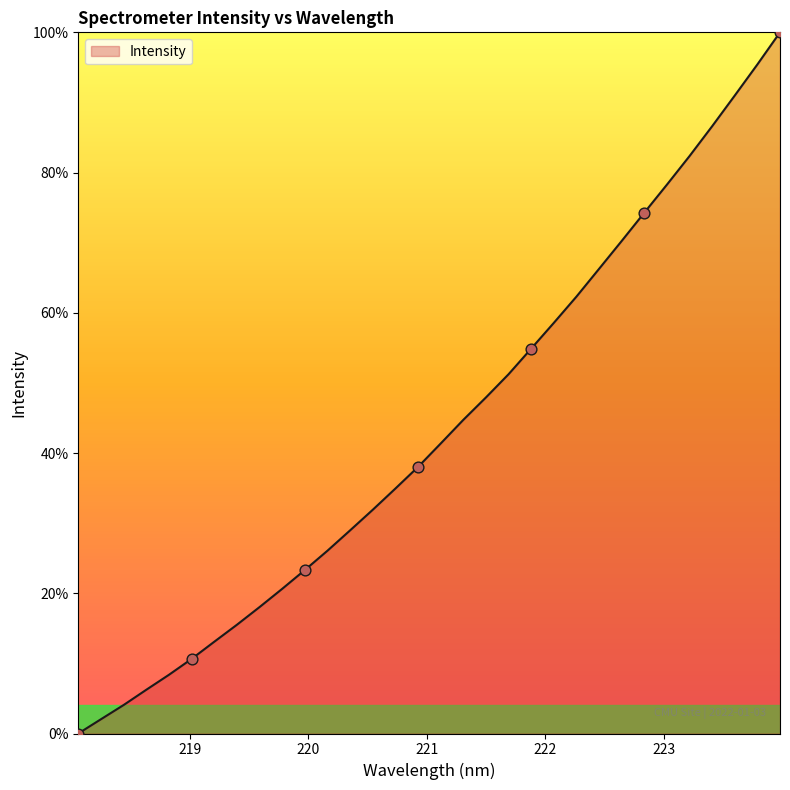

What is the greatest value displayed?

100.0